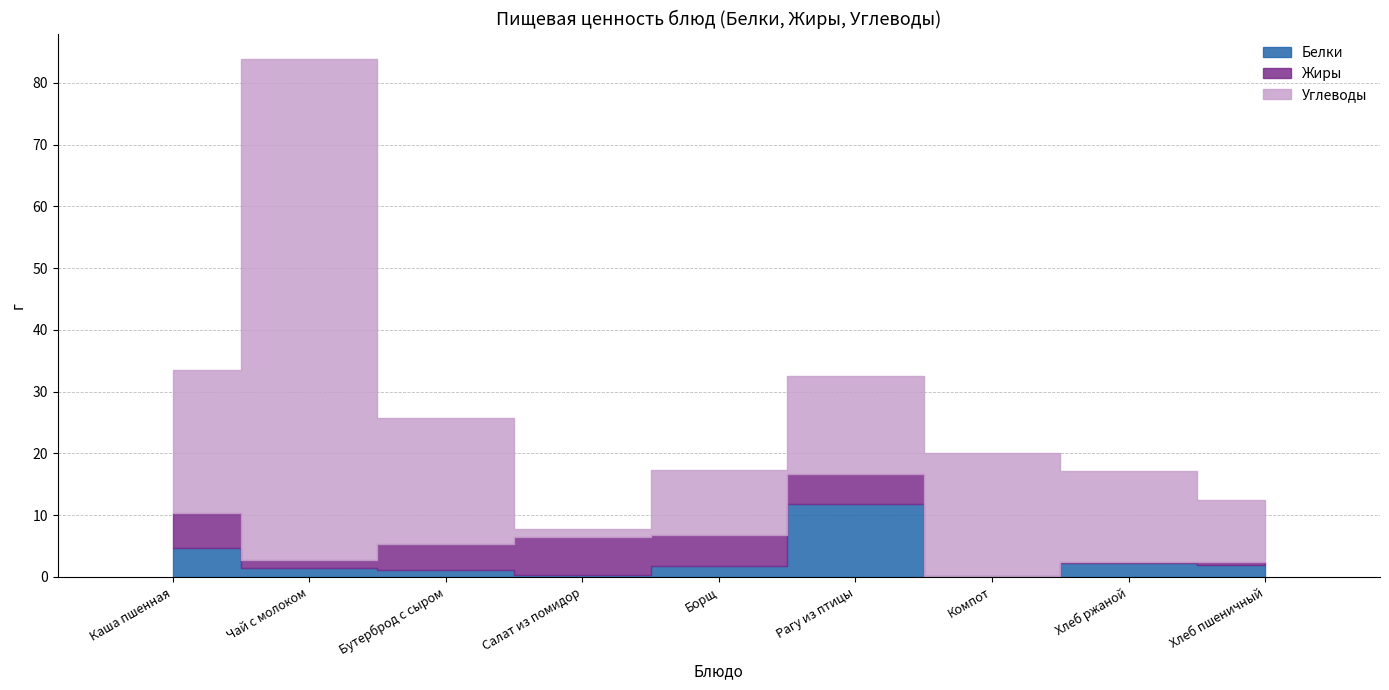

Which series has the largest range (max minus min)?

Углеводы